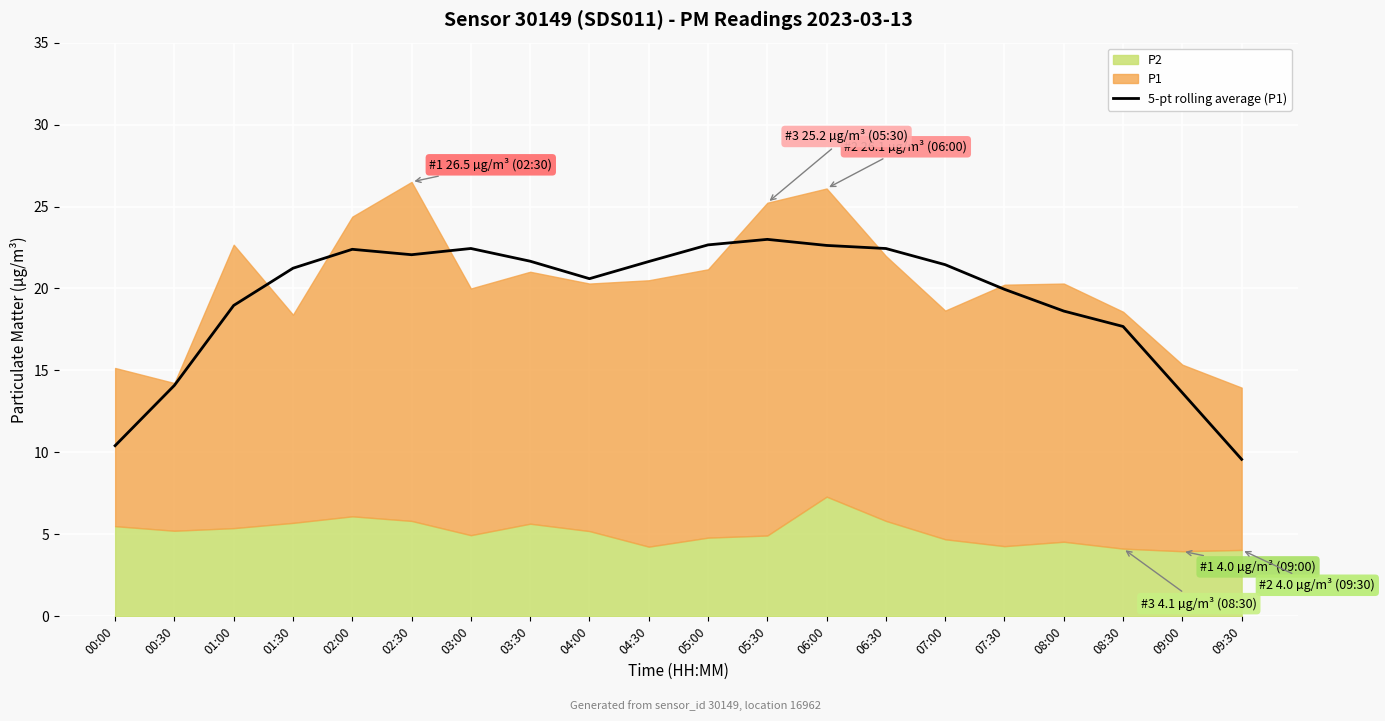

What position from the left is 09:00?

19